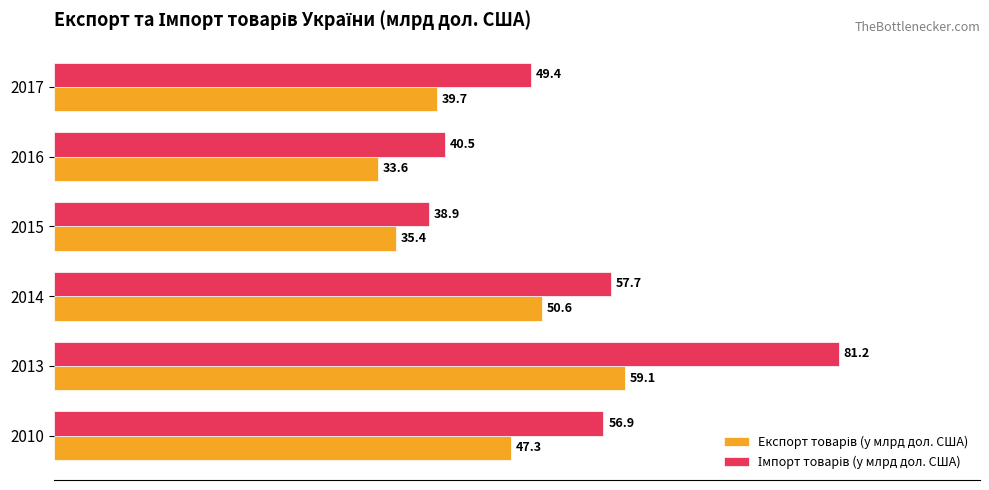

What is the difference between the highest and lowest values at 2010?

9.6